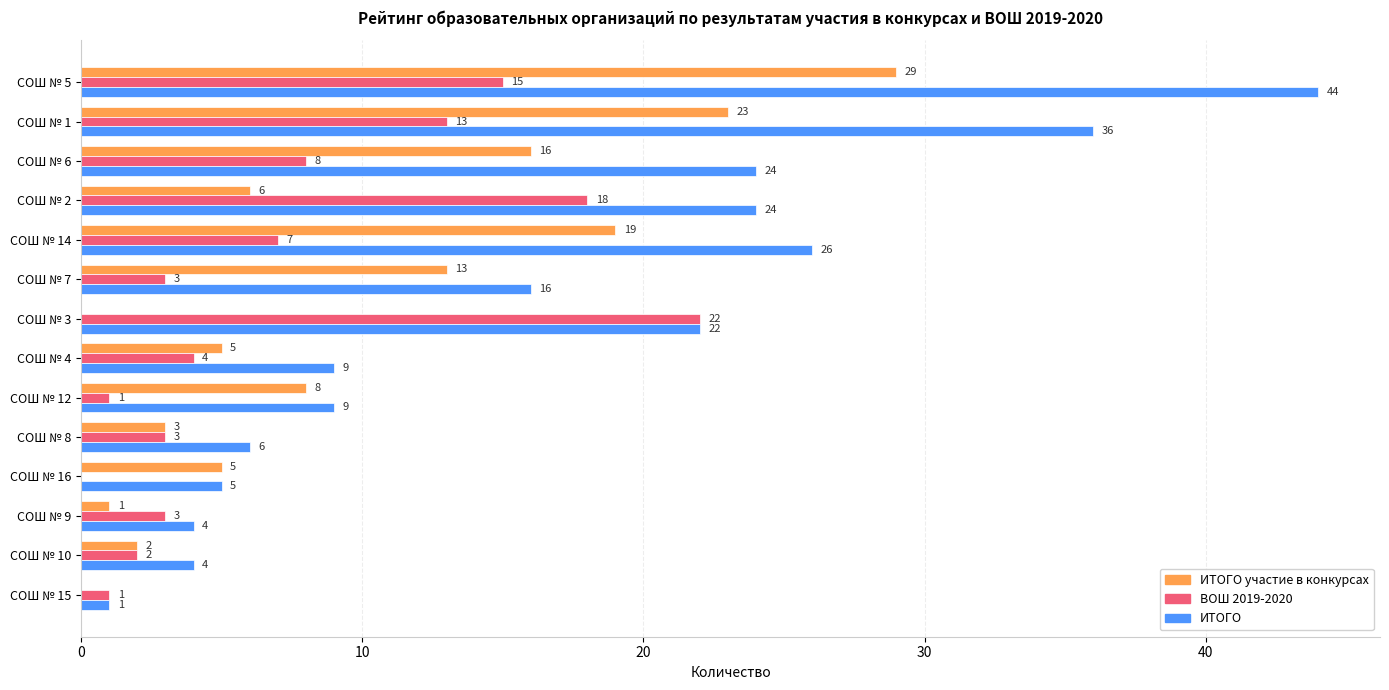

The value of ИТОГО участие в конкурсах at СОШ № 9 is 1. True or false?

True